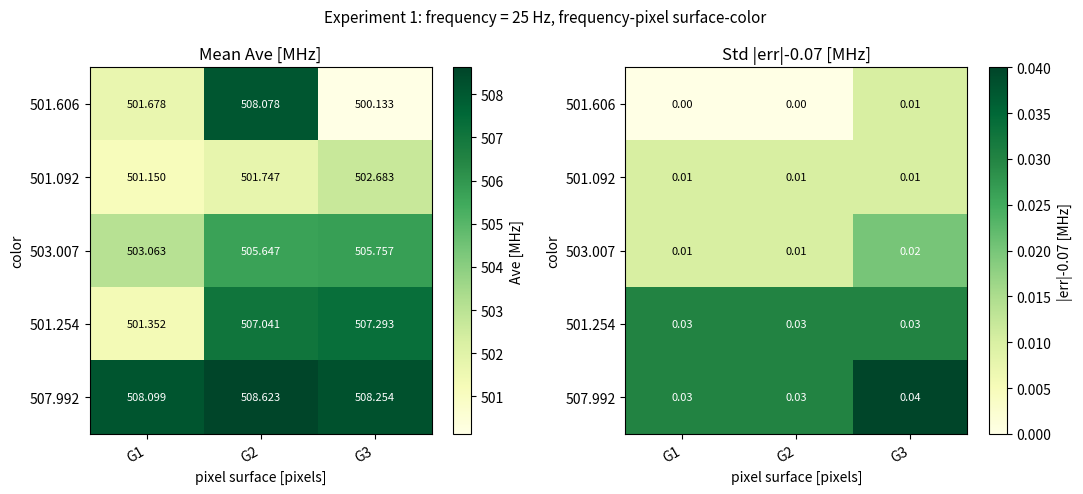

Is it true that 503.007 equals 0.0 at G3?

True